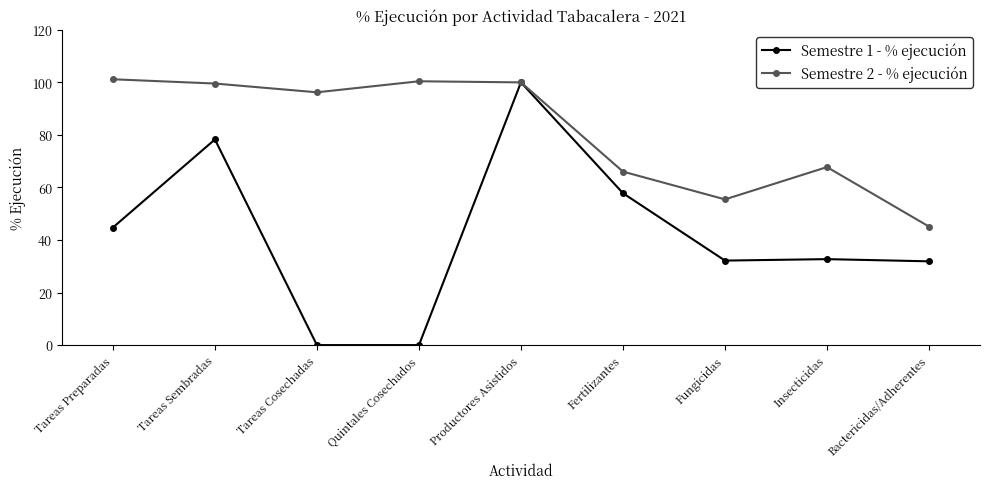

What value does the Semestre 1 - % ejecución series have at Tareas Preparadas?

44.8